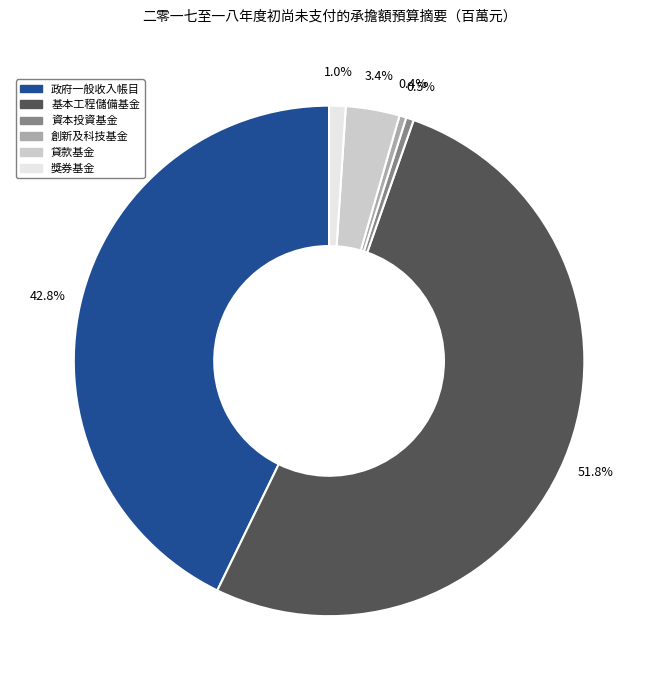

Combined, do 創新及科技基金 and 獎券基金 account for over 50%?

No